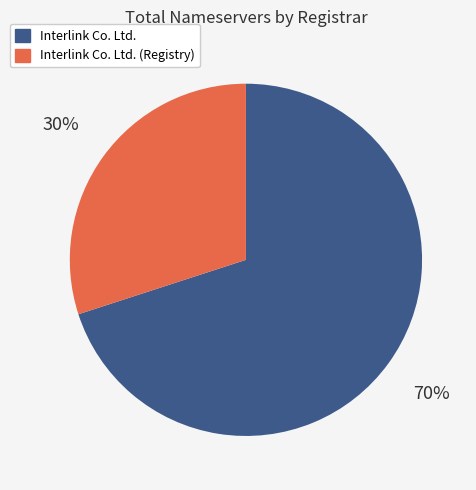

The Interlink Co. Ltd. (Registry) slice represents 30% of the pie. True or false?

True